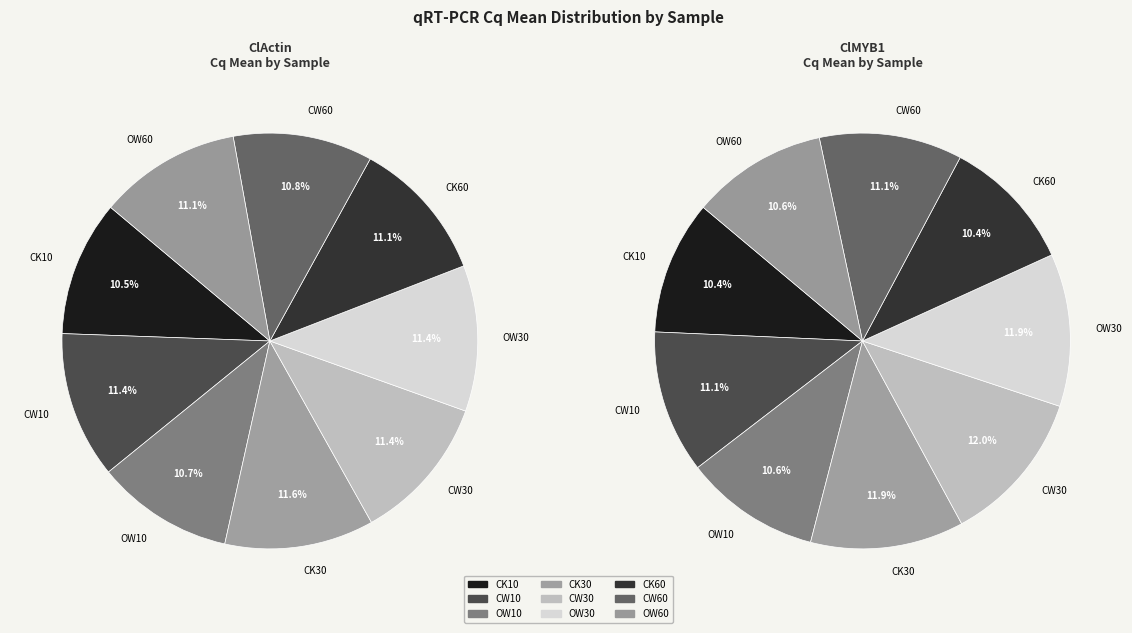

Which has a higher value, CK10 or CK30?

CK30